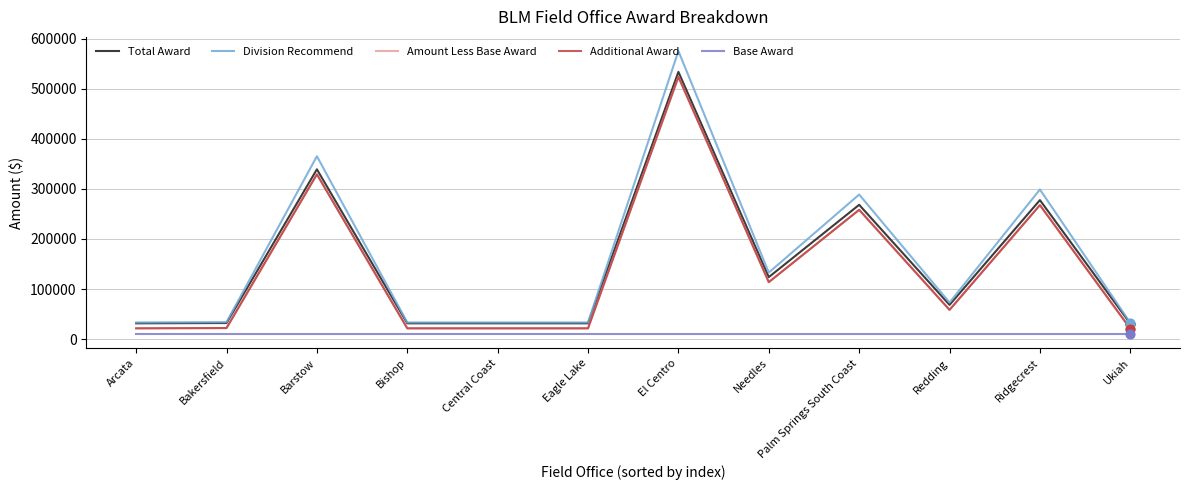

What are all the series names shown in the legend?

Total Award, Division Recommend, Amount Less Base Award, Additional Award, Base Award